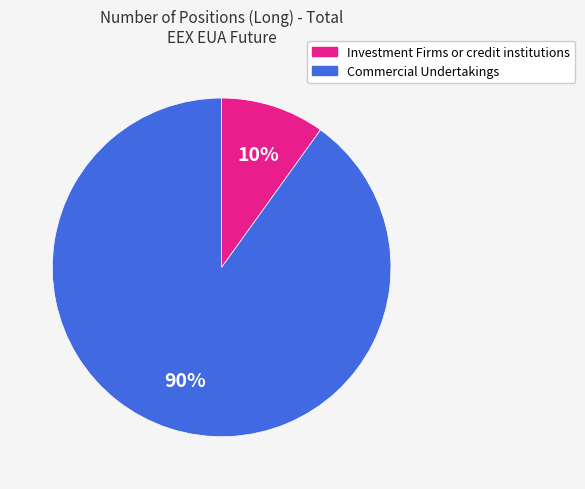

How many slices are in this pie chart?

2